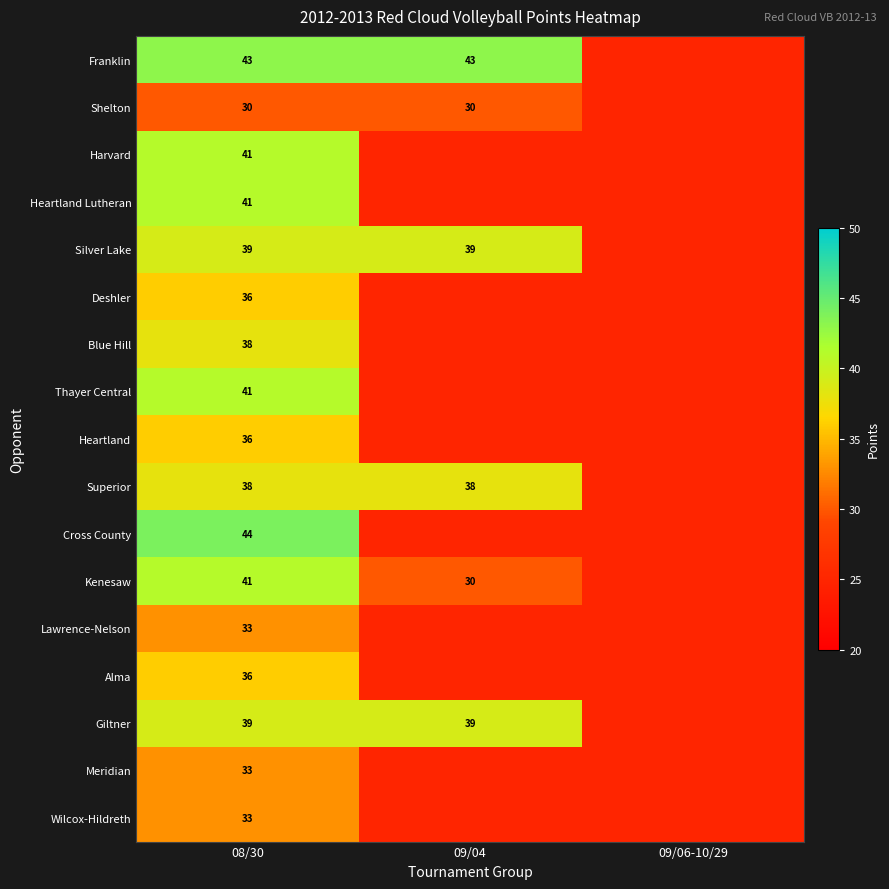

True or false: Franklin has a value of 27 at 08/30.

False